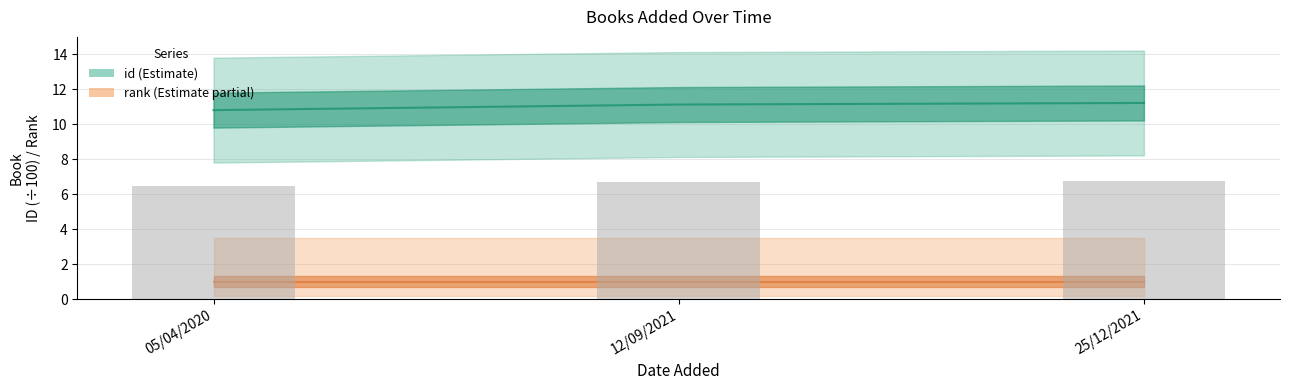

Reading left to right, list all the values displayed in this chart.

05/04/2020=6.5	12/09/2021=6.7	25/12/2021=6.7